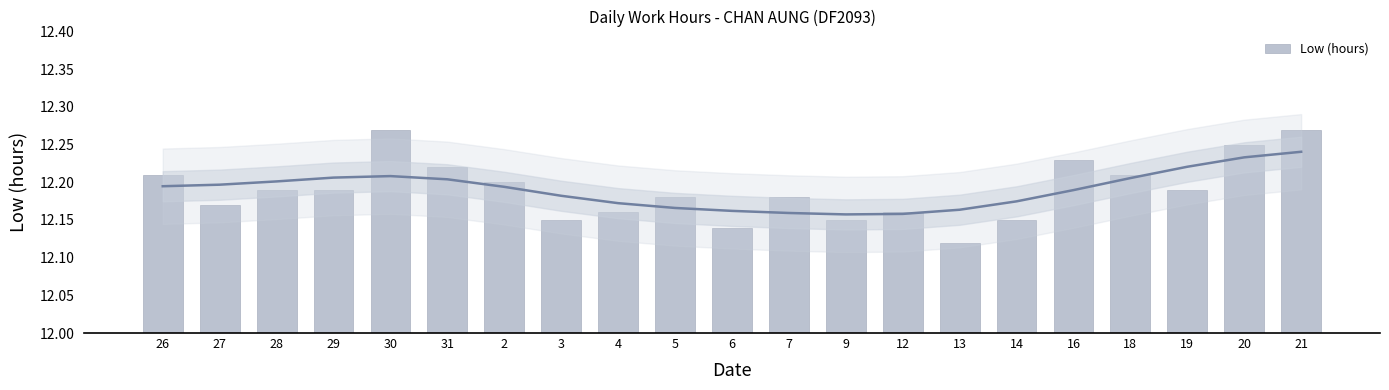

What is the greatest value displayed?

12.3